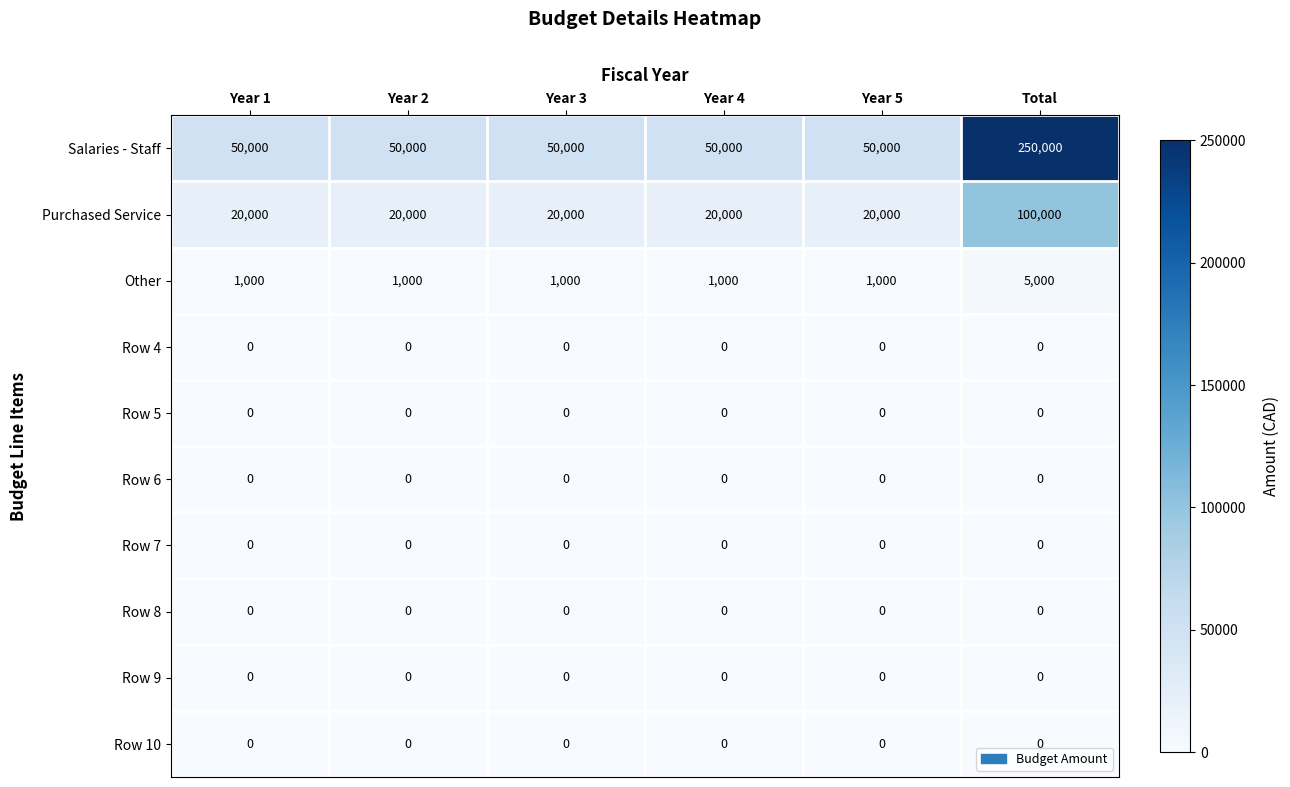

At which category is the sum across all series the highest?

Total